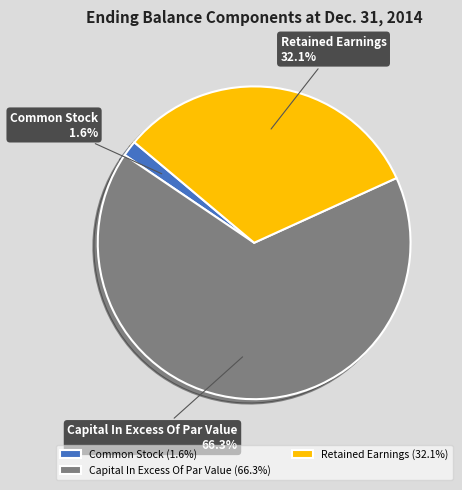

Which slice represents more than half of the pie?

Capital In Excess Of Par Value